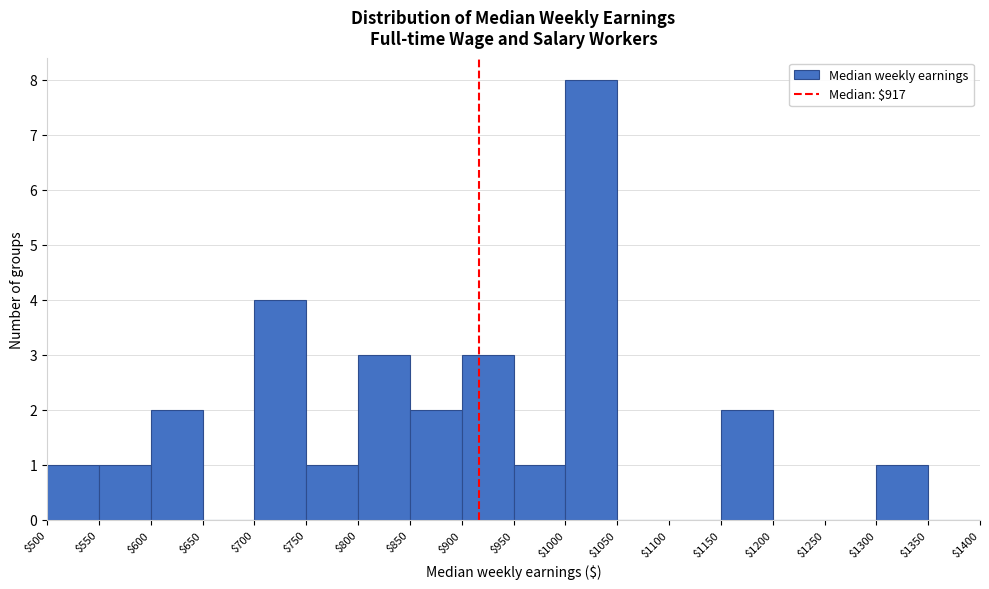

Over which range of the x-axis is the bar tallest?

$1000 to $1050